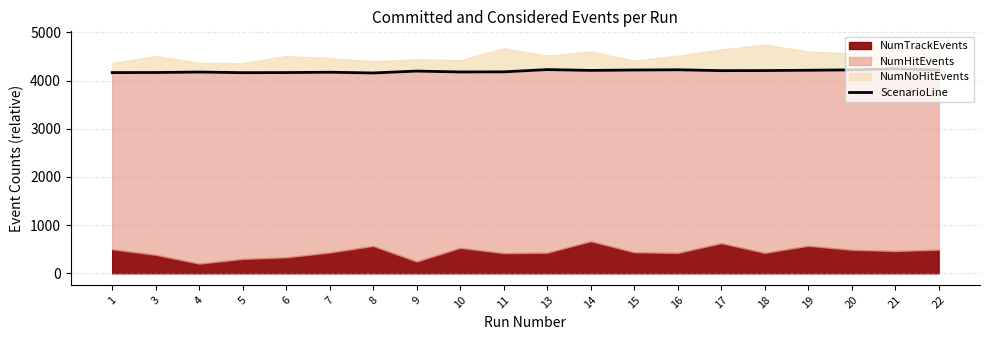

True or false: the data shows 4225 at 16.

True